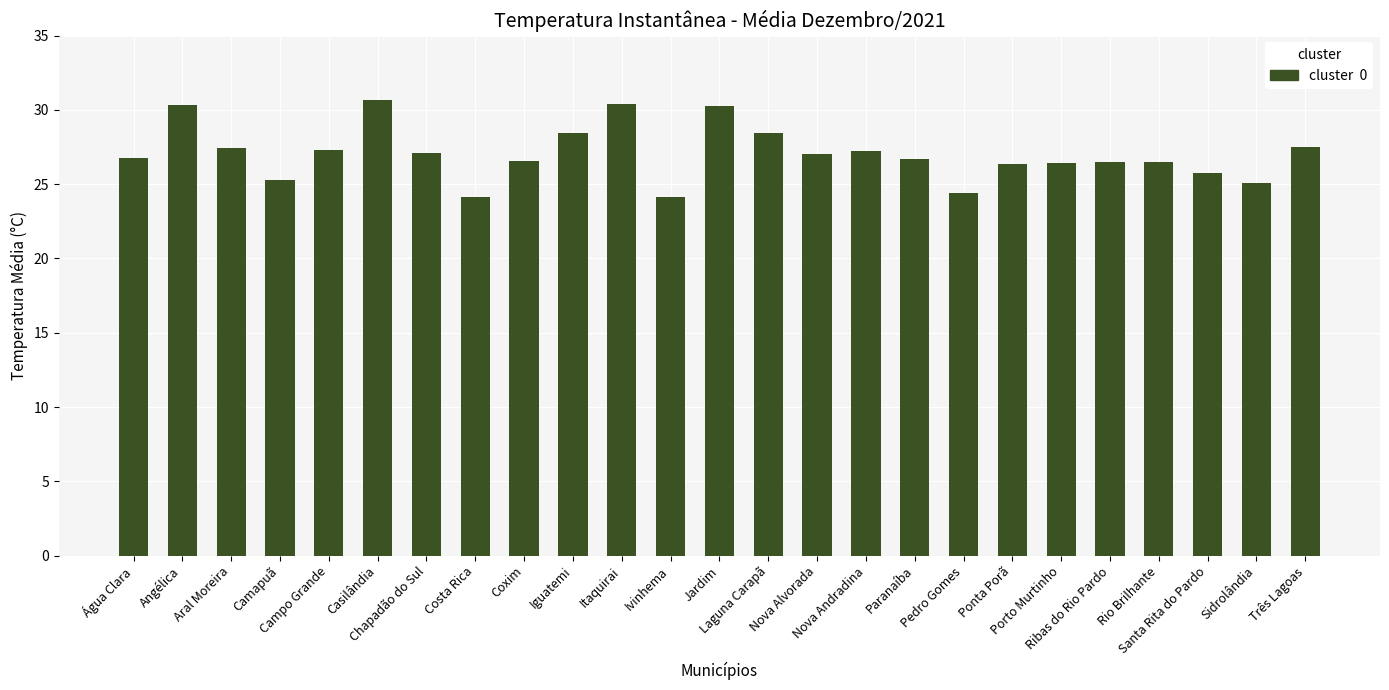

The value at Chapadão do Sul is 27.1. True or false?

True